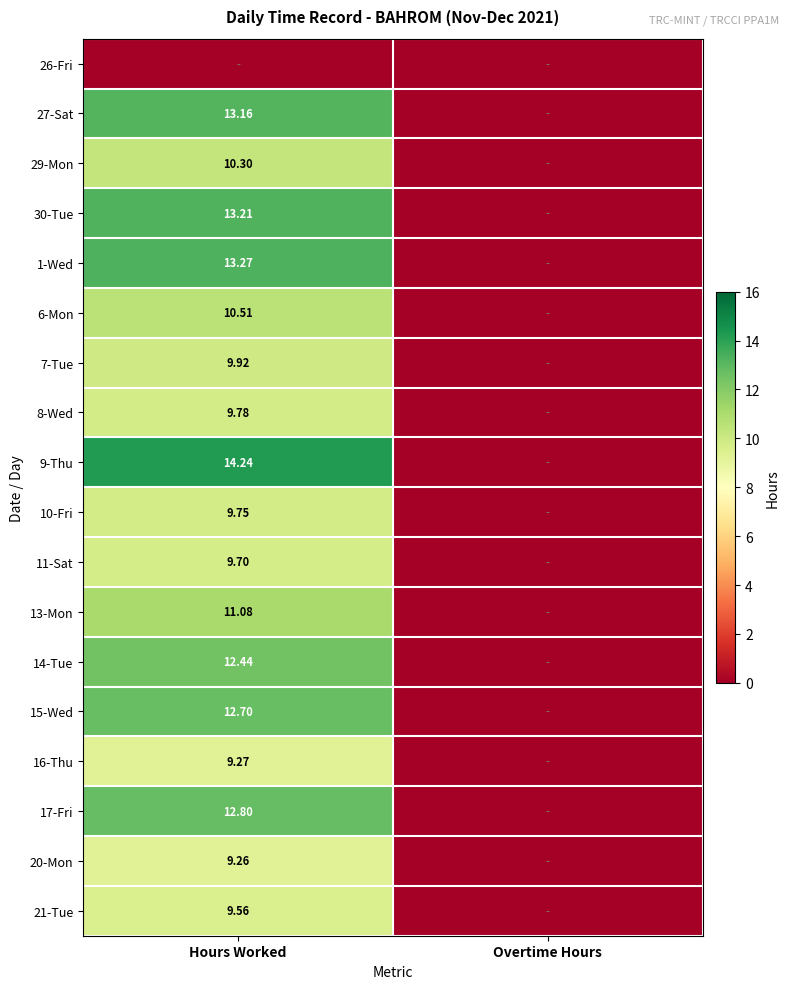

What value does the 29-Mon series have at Hours Worked?

10.3